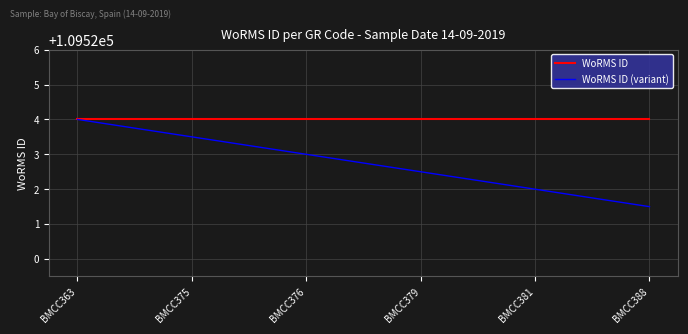

How many lines are shown in the chart?

2